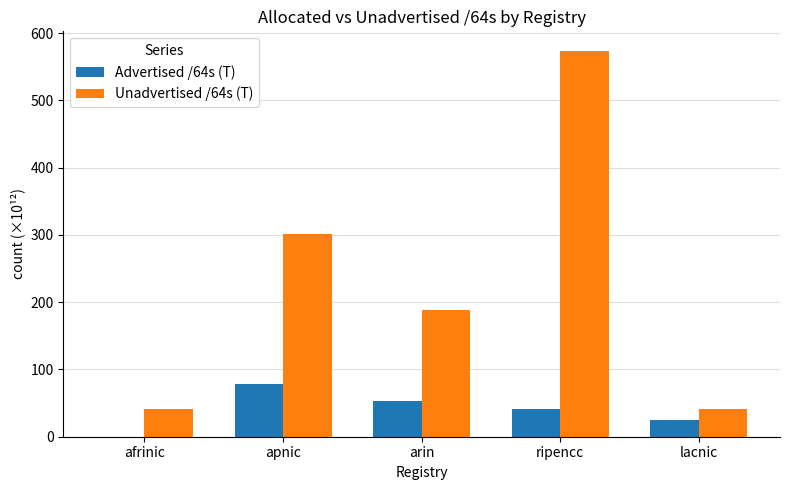

True or false: Advertised /64s (T) has a value of 24.8 at lacnic.

True